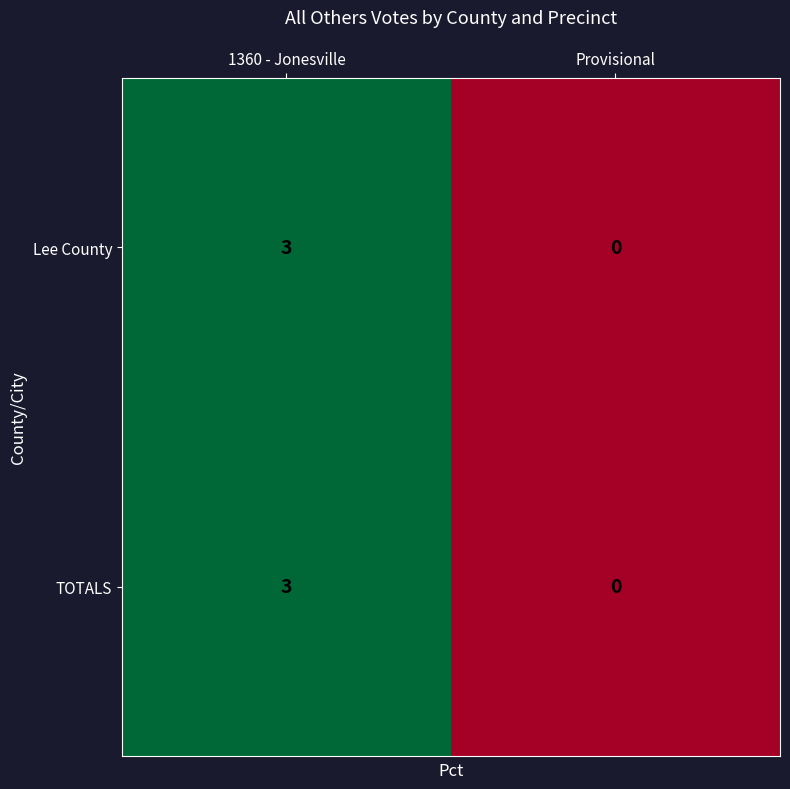

What is the greatest value displayed?

3